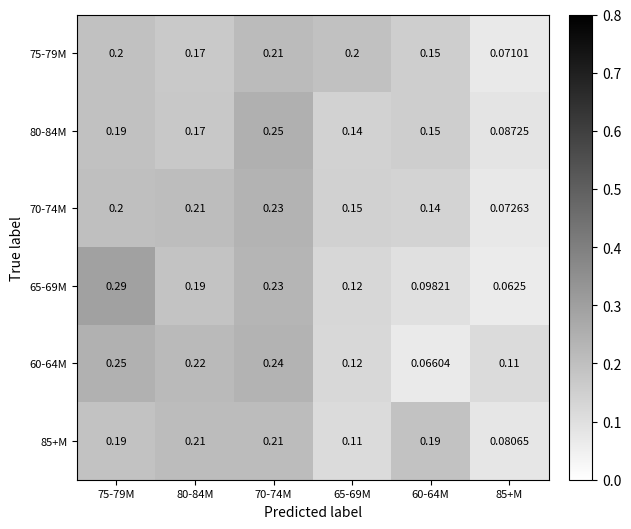

Is the value of 75-79M at 60-64M greater than the value of 70-74M at 85+M?

Yes